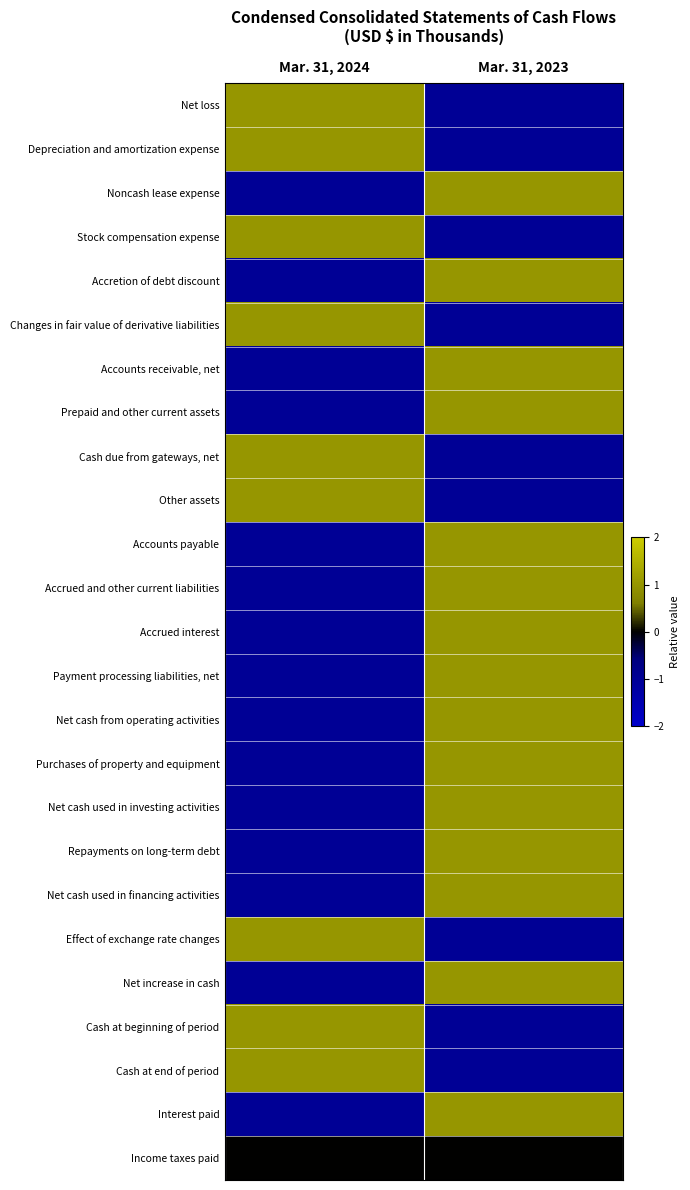

Reading left to right, what are all the values shown in this chart?

Net loss: Mar. 31, 2024=1	Mar. 31, 2023=-1
Depreciation and amortization expense: Mar. 31, 2024=1	Mar. 31, 2023=-1
Noncash lease expense: Mar. 31, 2024=-1	Mar. 31, 2023=1
Stock compensation expense: Mar. 31, 2024=1	Mar. 31, 2023=-1
Accretion of debt discount: Mar. 31, 2024=-1	Mar. 31, 2023=1
Changes in fair value of derivative liabilities: Mar. 31, 2024=1	Mar. 31, 2023=-1
Accounts receivable, net: Mar. 31, 2024=-1	Mar. 31, 2023=1
Prepaid and other current assets: Mar. 31, 2024=-1	Mar. 31, 2023=1
Cash due from gateways, net: Mar. 31, 2024=1	Mar. 31, 2023=-1
Other assets: Mar. 31, 2024=1	Mar. 31, 2023=-1
Accounts payable: Mar. 31, 2024=-1	Mar. 31, 2023=1
Accrued and other current liabilities: Mar. 31, 2024=-1	Mar. 31, 2023=1
Accrued interest: Mar. 31, 2024=-1	Mar. 31, 2023=1
Payment processing liabilities, net: Mar. 31, 2024=-1	Mar. 31, 2023=1
Net cash from operating activities: Mar. 31, 2024=-1	Mar. 31, 2023=1
Purchases of property and equipment: Mar. 31, 2024=-1	Mar. 31, 2023=1
Net cash used in investing activities: Mar. 31, 2024=-1	Mar. 31, 2023=1
Repayments on long-term debt: Mar. 31, 2024=-1	Mar. 31, 2023=1
Net cash used in financing activities: Mar. 31, 2024=-1	Mar. 31, 2023=1
Effect of exchange rate changes: Mar. 31, 2024=1	Mar. 31, 2023=-1
Net increase in cash: Mar. 31, 2024=-1	Mar. 31, 2023=1
Cash at beginning of period: Mar. 31, 2024=1	Mar. 31, 2023=-1
Cash at end of period: Mar. 31, 2024=1	Mar. 31, 2023=-1
Interest paid: Mar. 31, 2024=-1	Mar. 31, 2023=1
Income taxes paid: Mar. 31, 2024=0	Mar. 31, 2023=0